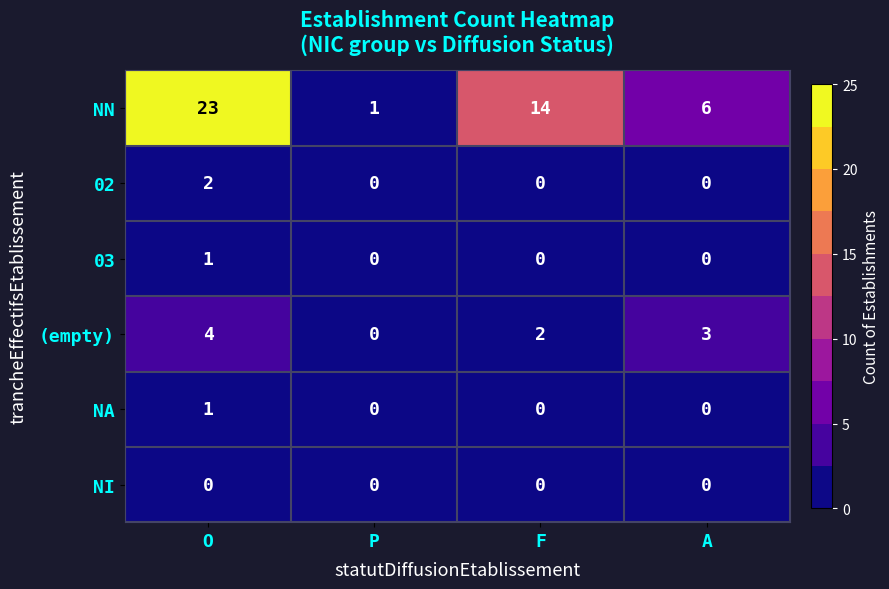

What is the sum of the (empty) values at A and P?

3